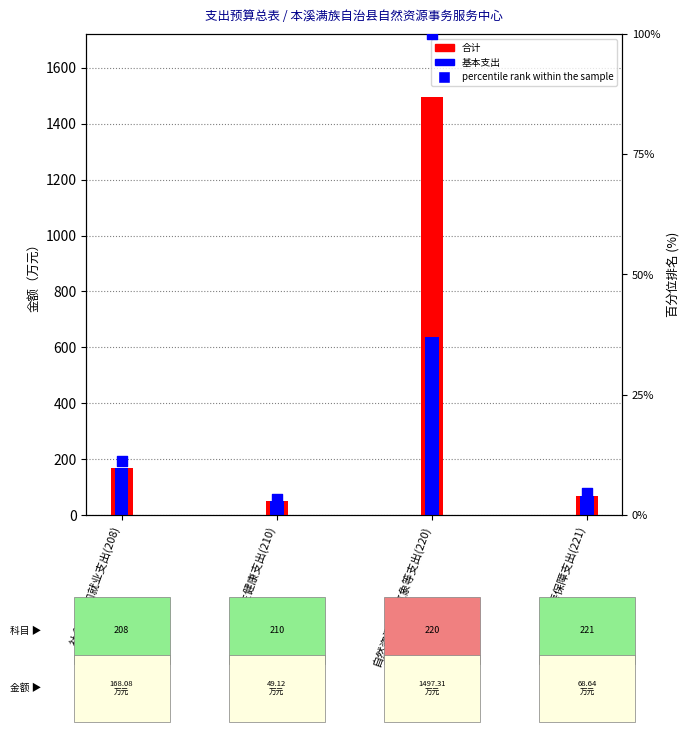

What are all the series names shown in the legend?

合计, 基本支出, percentile rank within the sample